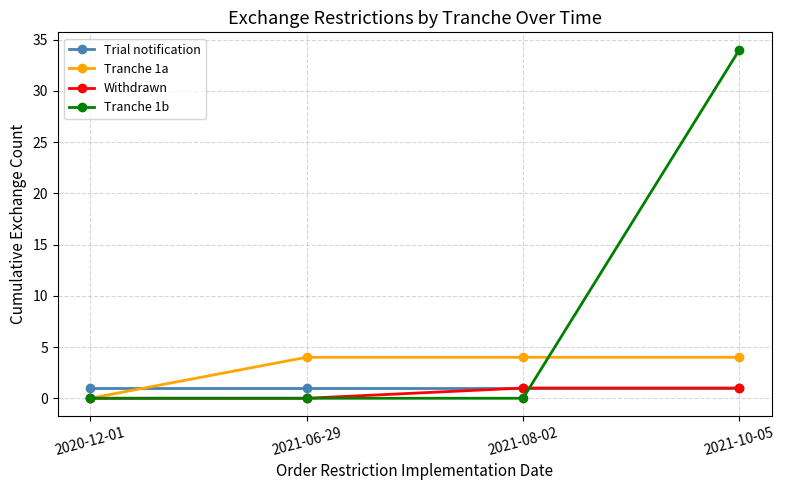

Between 2021-08-02 and 2021-10-05, which series saw the biggest shift?

Tranche 1b